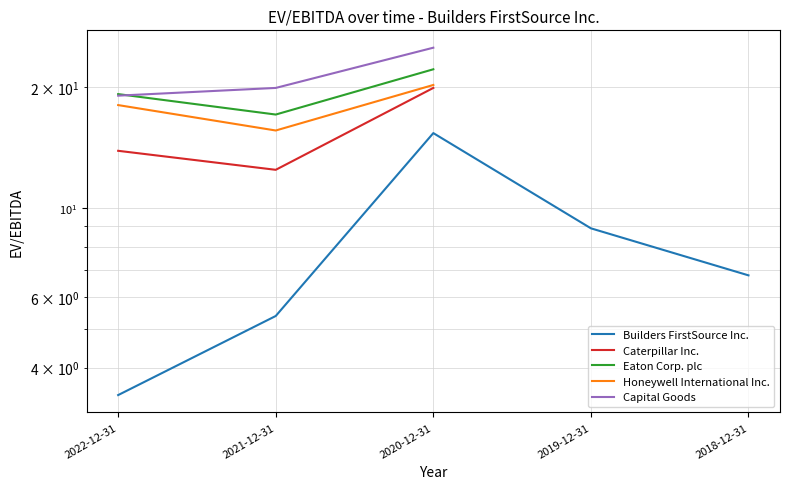

What is the difference between the highest and lowest values at 2022-12-31?

15.8